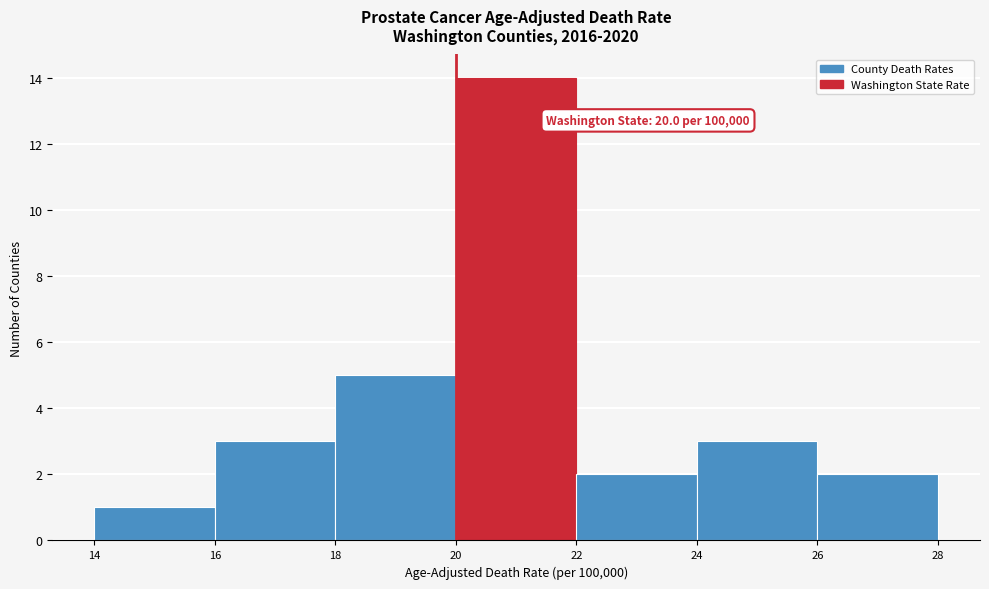

Over which range of the x-axis is the bar tallest?

20 to 22